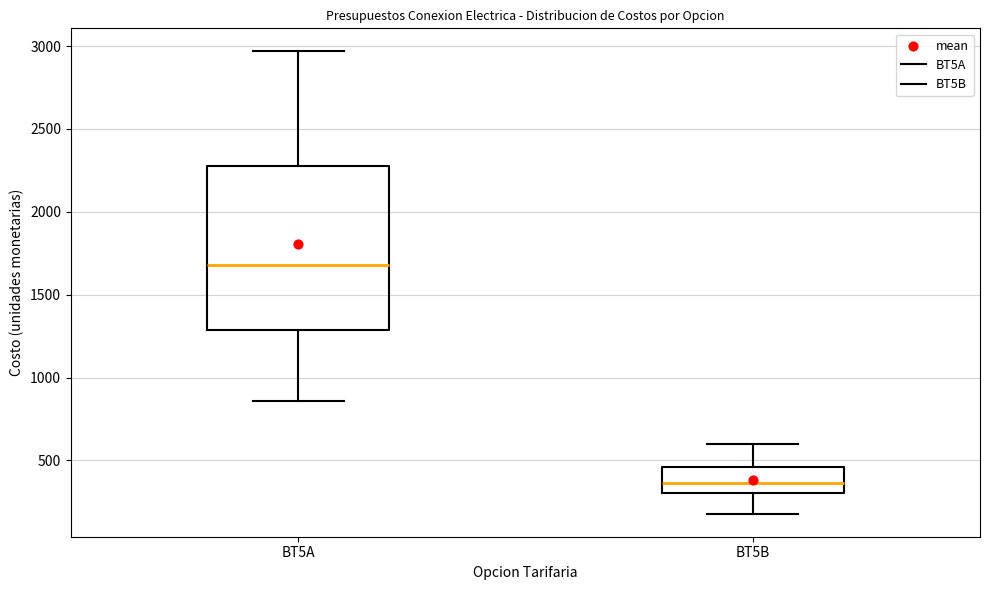

Where does the lower whisker of the box for BT5A end on the y-axis? The values are not printed on the chart, so give them approximately, as read against the axis.

850